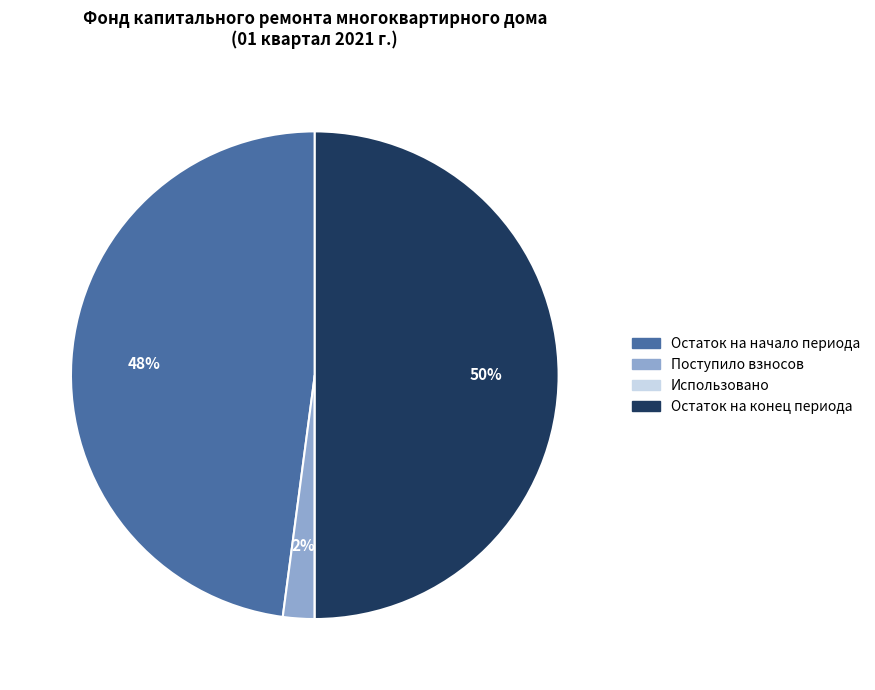

To the nearest percent, what is the difference between the Остаток на начало периода and Поступило взносов slice percentages?

46%